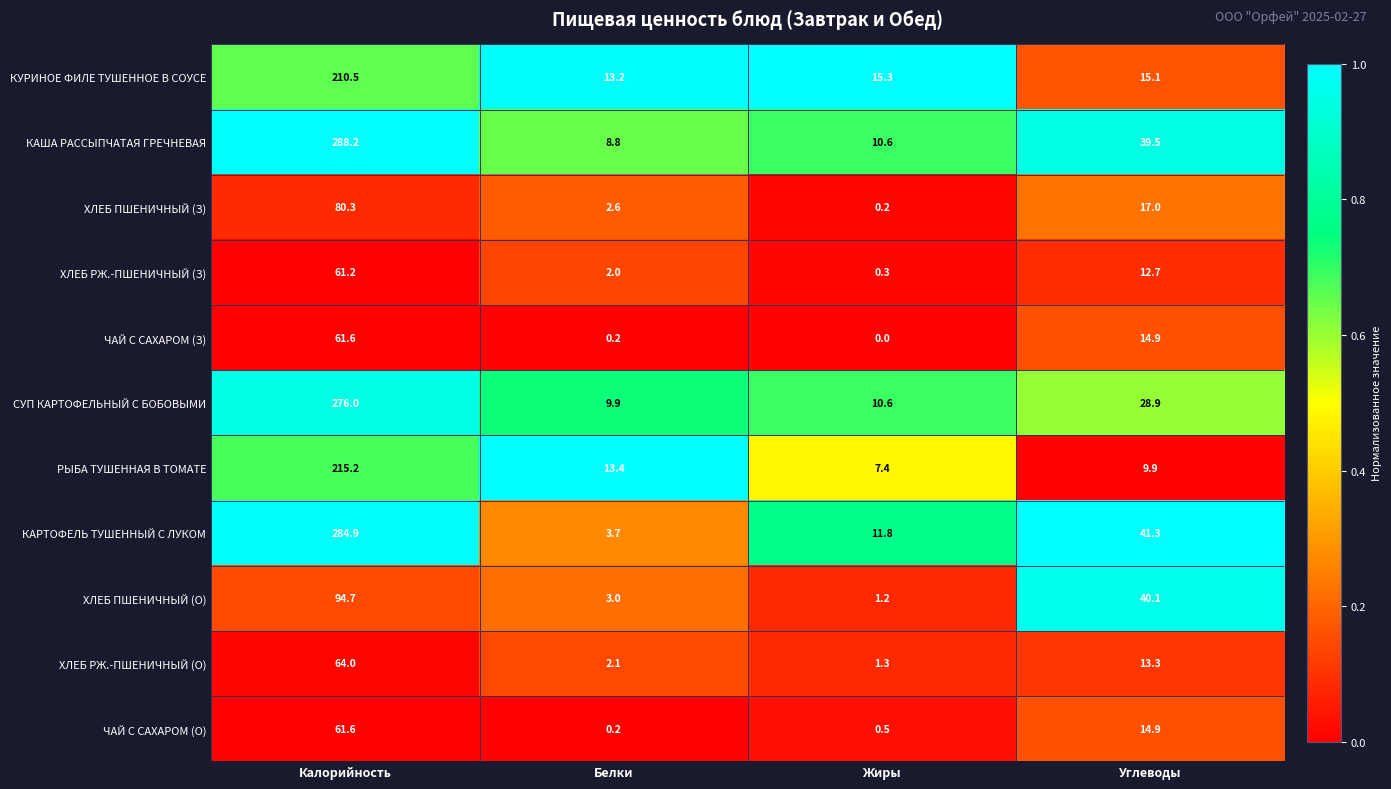

Rank the categories by ЧАЙ С САХАРОМ (З) value from highest to lowest.

Калорийность, Углеводы, Белки, Жиры